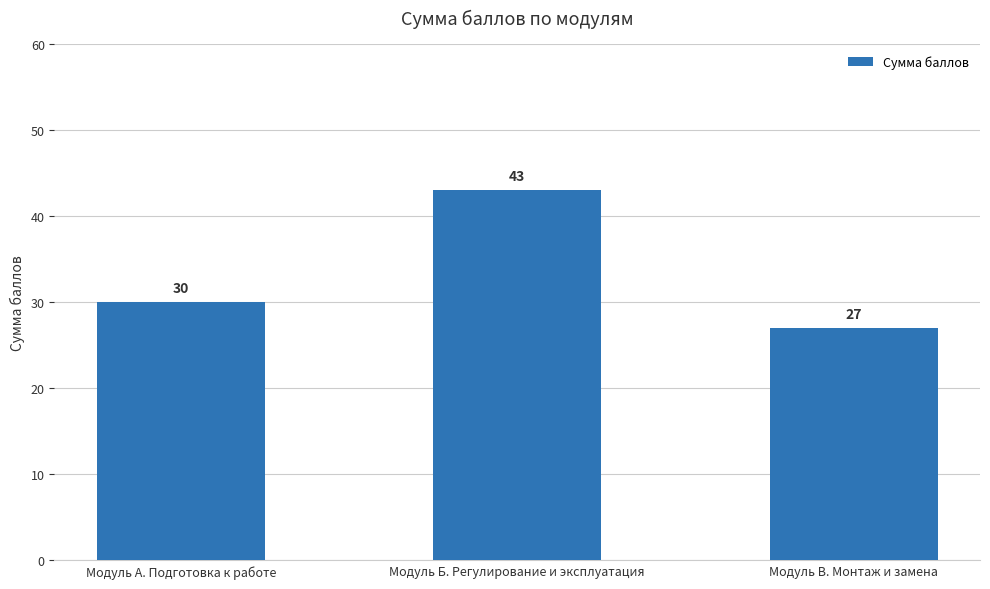

Rank the categories by value from highest to lowest.

Модуль Б. Регулирование и эксплуатация, Модуль А. Подготовка к работе, Модуль В. Монтаж и замена